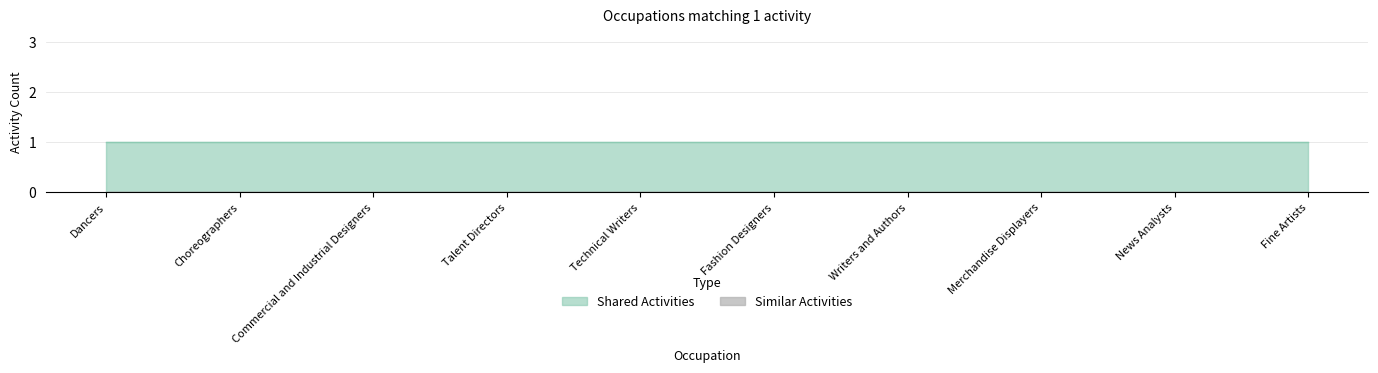

List the labels in order of Similar Activities value, largest first.

Dancers, Choreographers, Commercial and Industrial Designers, Talent Directors, Technical Writers, Fashion Designers, Writers and Authors, Merchandise Displayers, News Analysts, Fine Artists